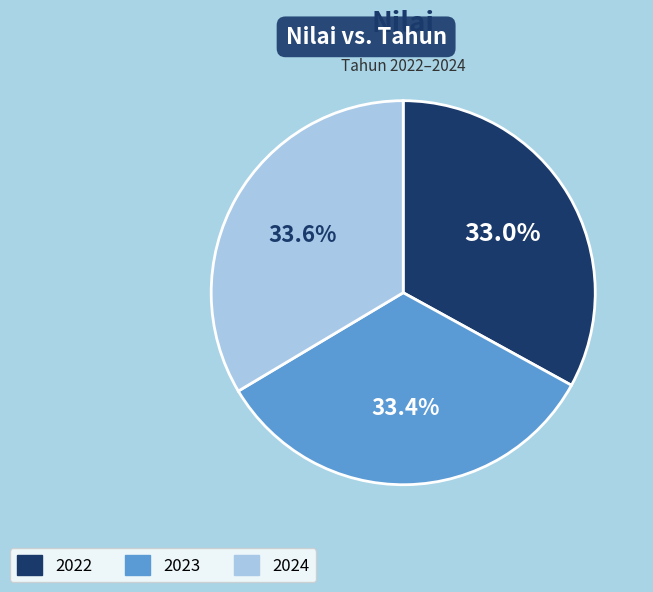

To the nearest percent, what is the average slice percentage?

33%